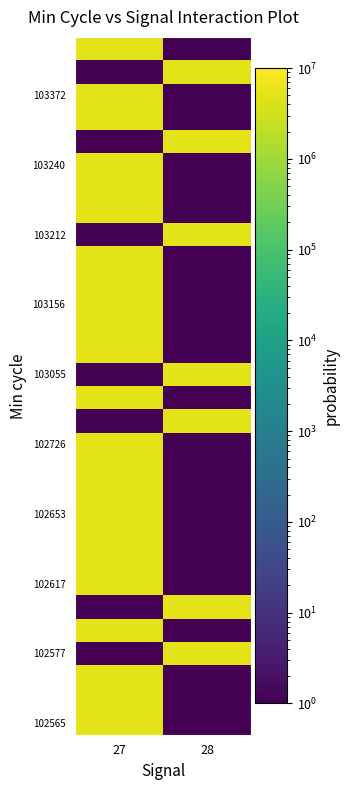

At how many categories does at least one series exceed 1371980?

2